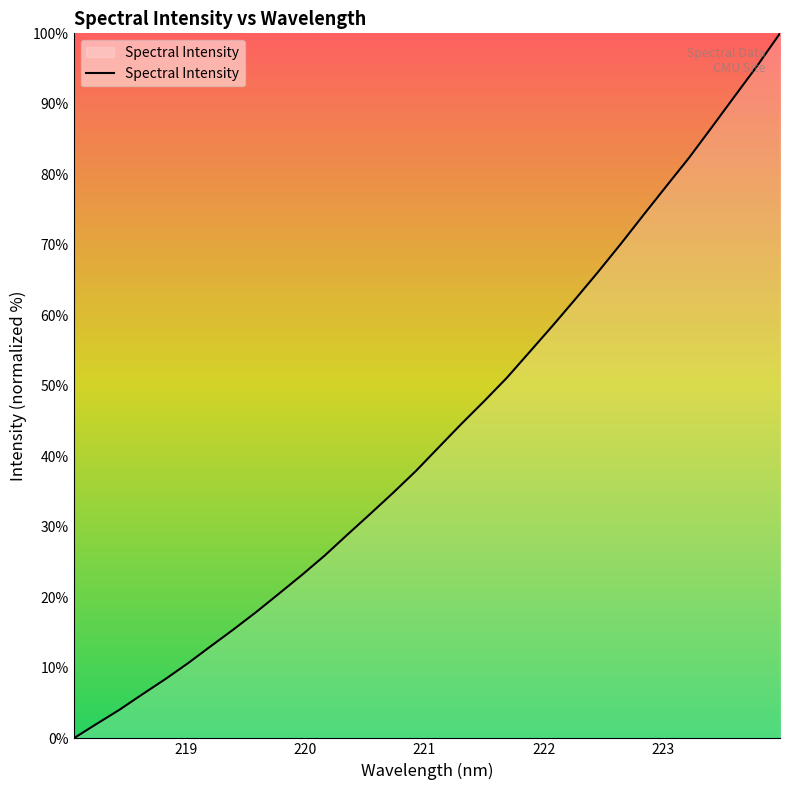

What is the maximum value shown in the chart?

100.0